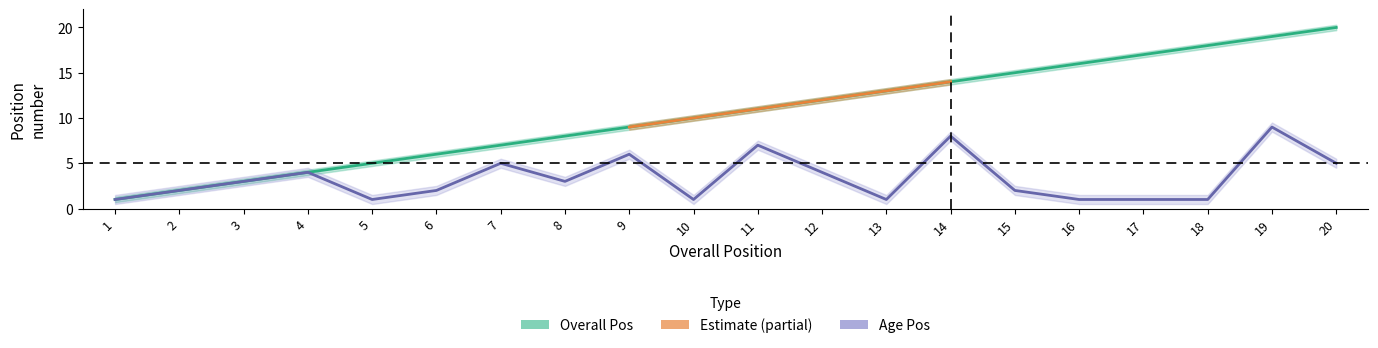

What is the value of the Age Pos upper point at the 2nd from the left?

2.5